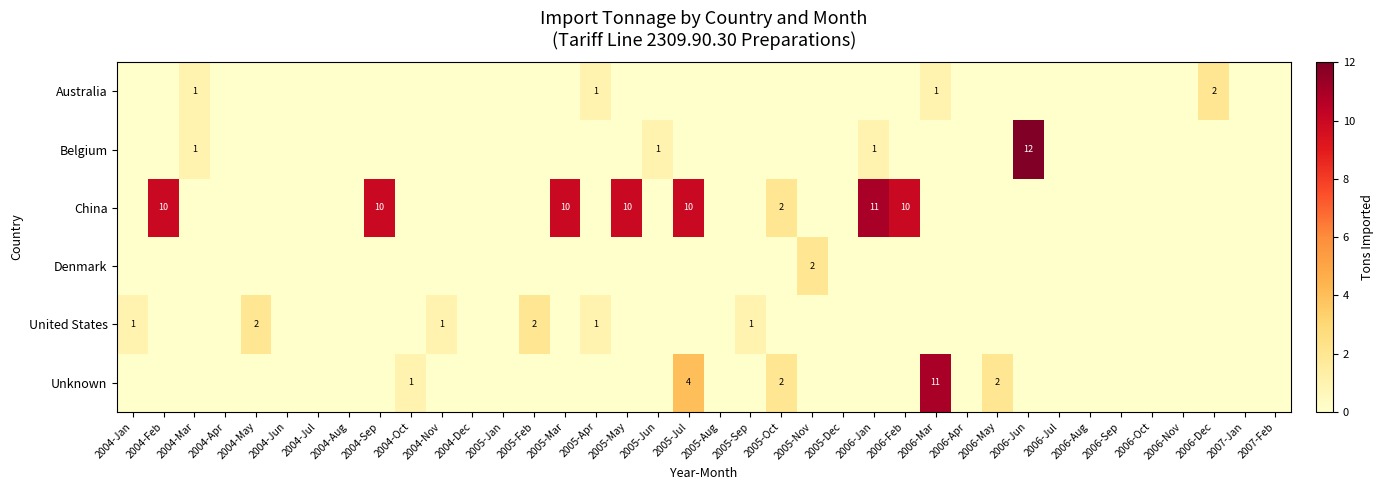

The China series shows 3 at 2006-Feb. True or false?

False